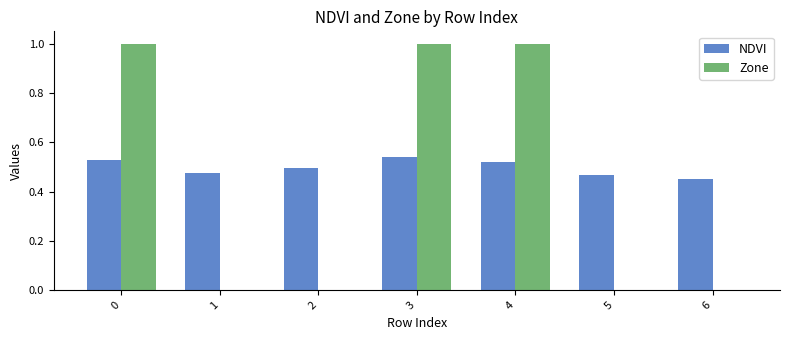

What is the sum of all NDVI values?

3.5